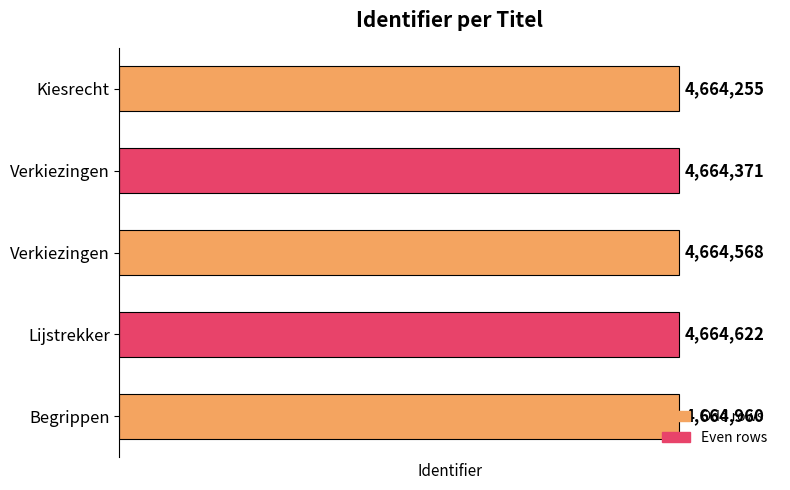

Are the bars horizontal?

Yes